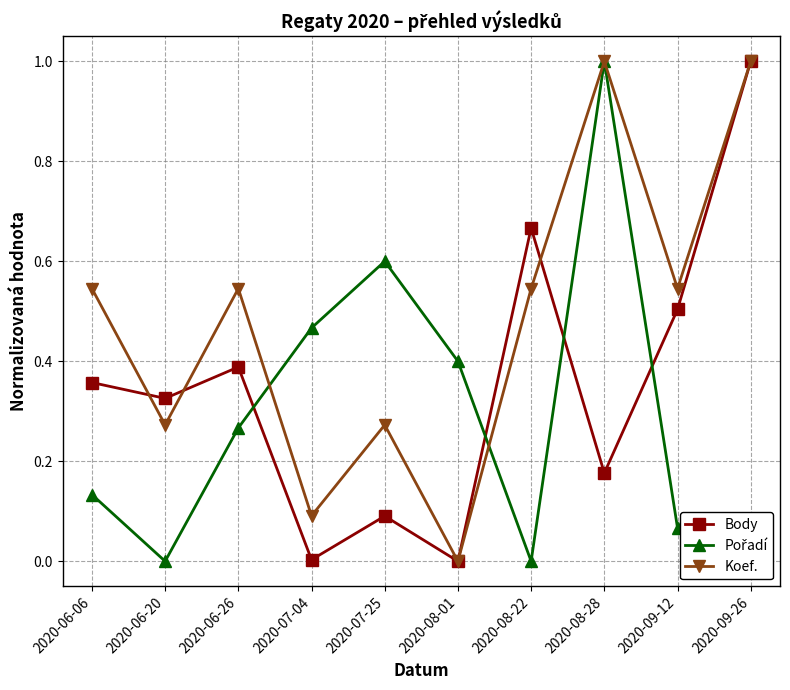

How many distinct data groups are displayed?

3